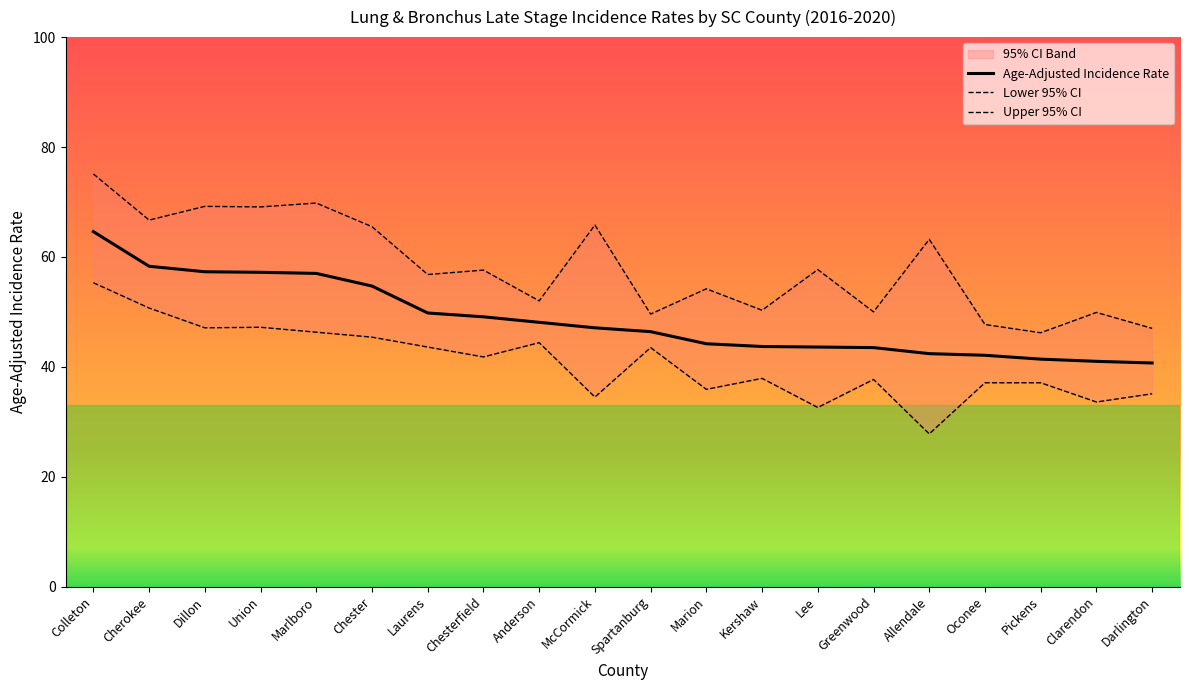

Between Union and Clarendon, which is larger?

Union